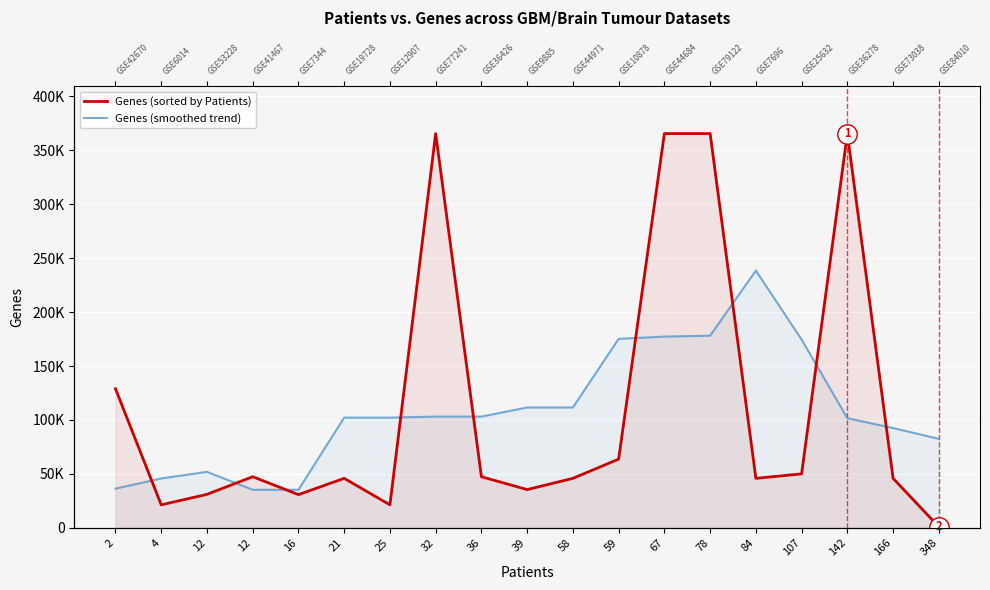

Is the value of Genes (smoothed trend) at 4 greater than the value of Genes (sorted by Patients) at 36?

No